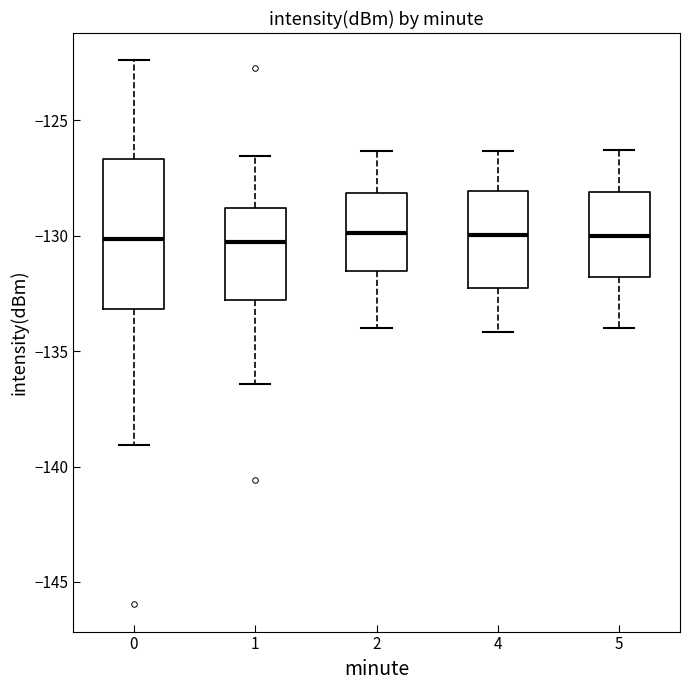

Reading left to right, read every box against the y-axis: the position of its median line, the range the box covers, and the ends of its whiskers. The values are not printed on the chart, so give them approximately, as read against the axis.

0: median -130.0, box -133.0 to -126.5, whiskers -139.0 to -122.5
1: median -130.5, box -133.0 to -129.0, whiskers -136.5 to -126.5
2: median -130.0, box -131.5 to -128.0, whiskers -134.0 to -126.5
4: median -130.0, box -132.5 to -128.0, whiskers -134.0 to -126.5
5: median -130.0, box -132.0 to -128.0, whiskers -134.0 to -126.5